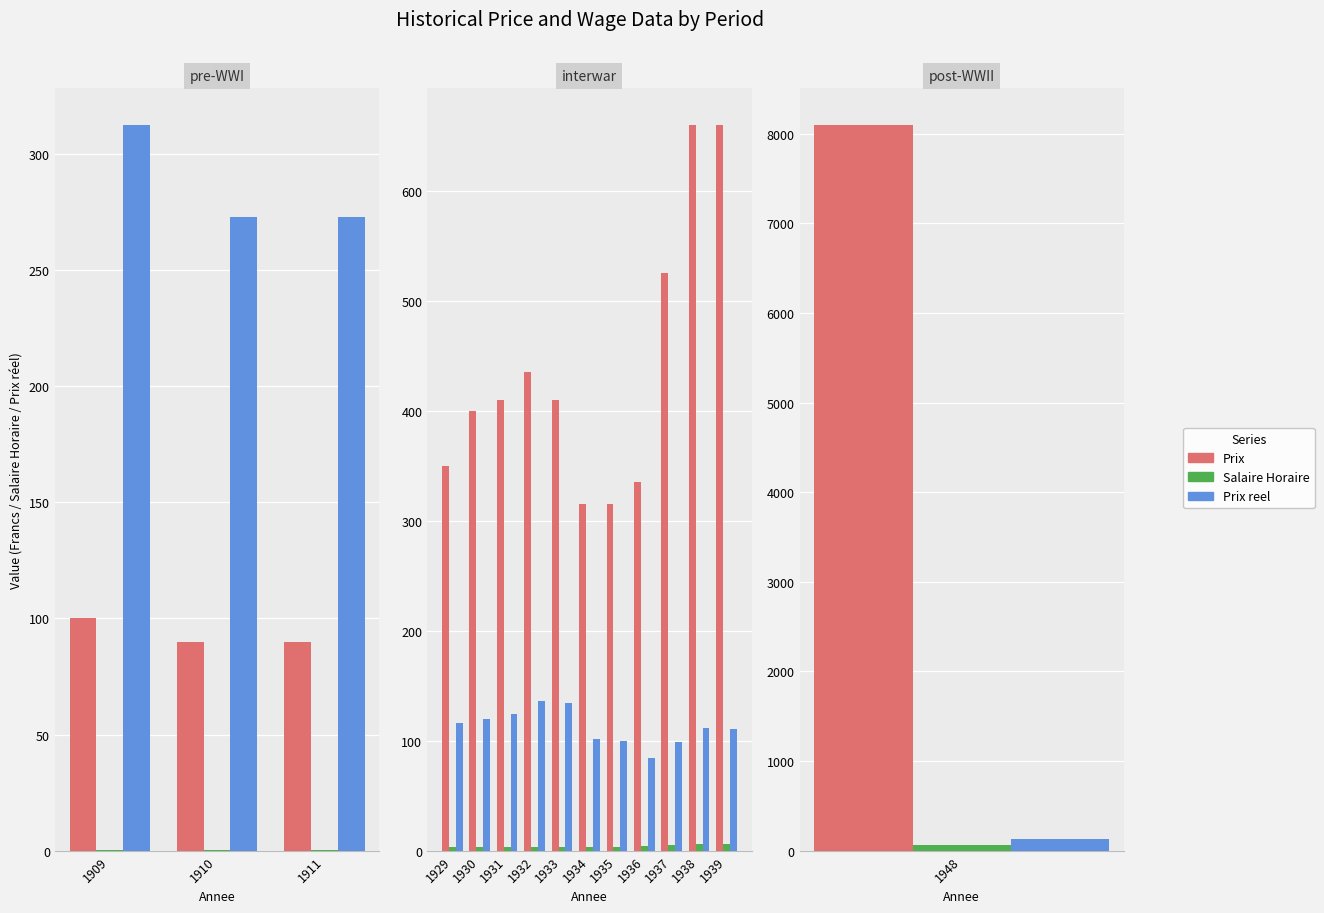

How many categories are shown in the chart?

11